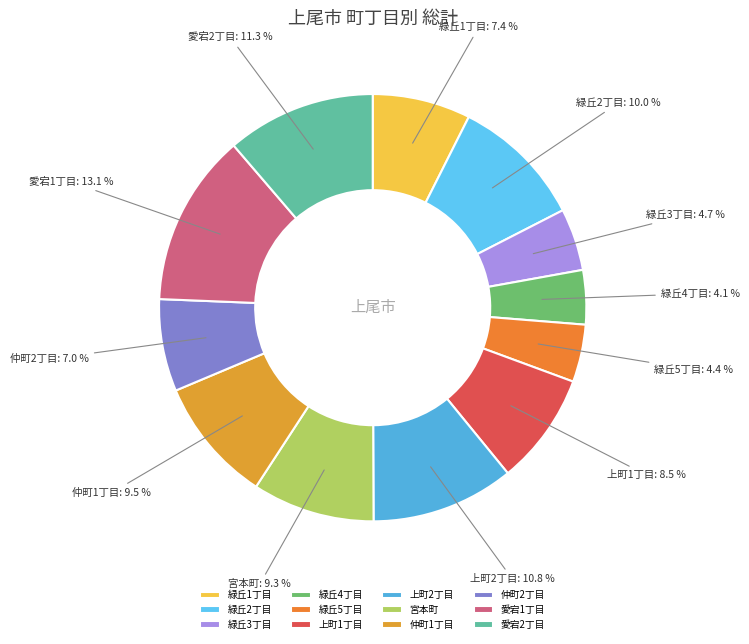

Is it true that 緑丘2丁目 is 10% of the pie?

True